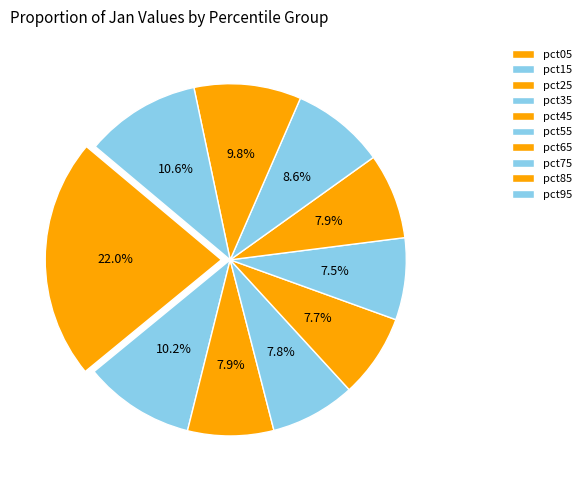

The pct05 slice represents 35% of the pie. True or false?

False